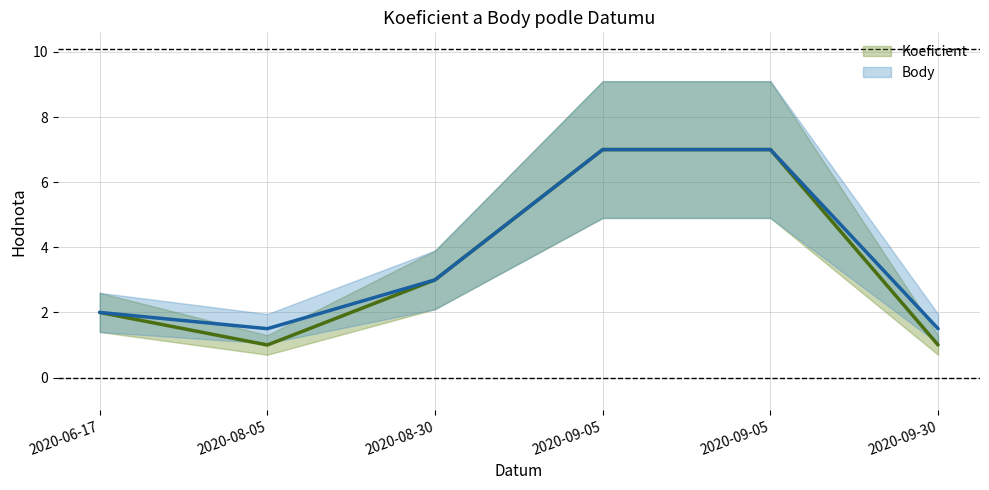

Reading right to left, extract all data points from this chart.

Koeficient: 1.0	7.0	7.0	3.0	1.0	2.0
Body: 1.5	7.0	7.0	3.0	1.5	2.0